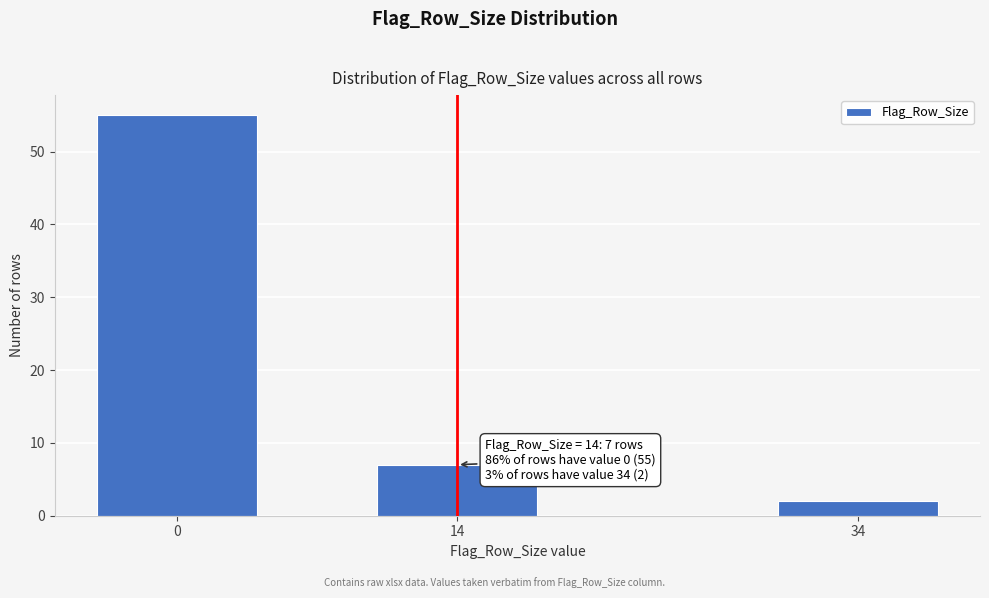

Reading right to left, what are all the values shown in this chart?

34=2	14=7	0=55